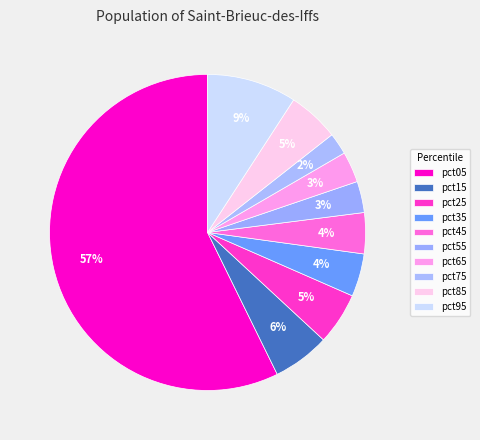

Count the number of slices in the pie.

10